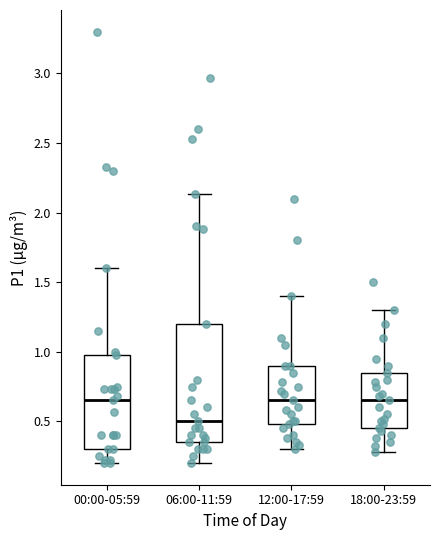

Reading left to right, read every box against the y-axis: the position of its median line, the range the box covers, and the ends of its whiskers. The values are not printed on the chart, so give them approximately, as read against the axis.

00:00-05:59: median 0.65, box 0.30 to 1.00, whiskers 0.20 to 1.60
06:00-11:59: median 0.50, box 0.35 to 1.20, whiskers 0.20 to 2.15
12:00-17:59: median 0.65, box 0.50 to 0.90, whiskers 0.30 to 1.40
18:00-23:59: median 0.65, box 0.45 to 0.85, whiskers 0.30 to 1.30